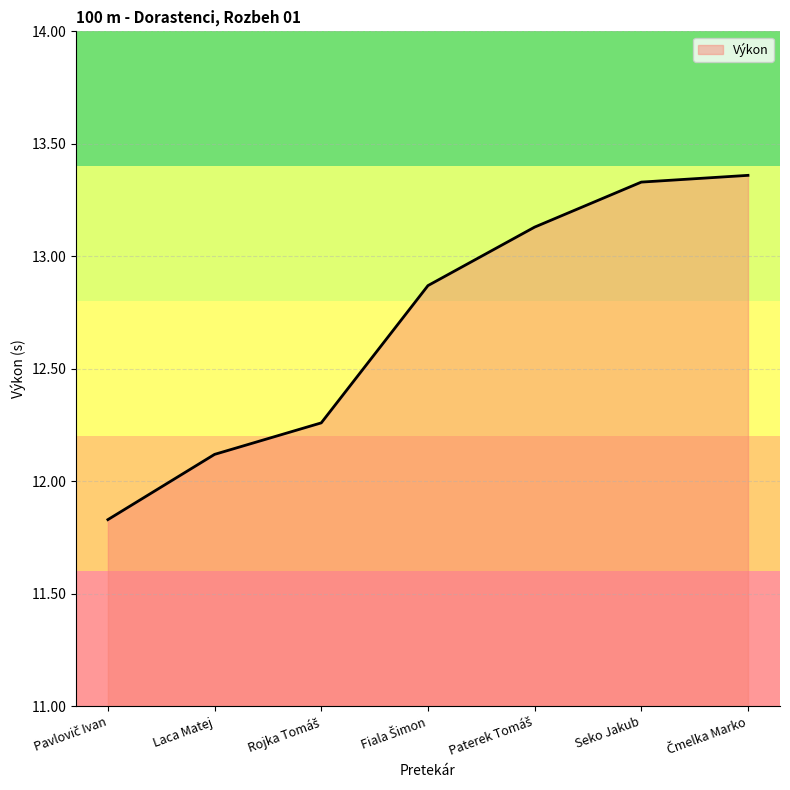

At which label does the data first exceed 12?

Laca Matej